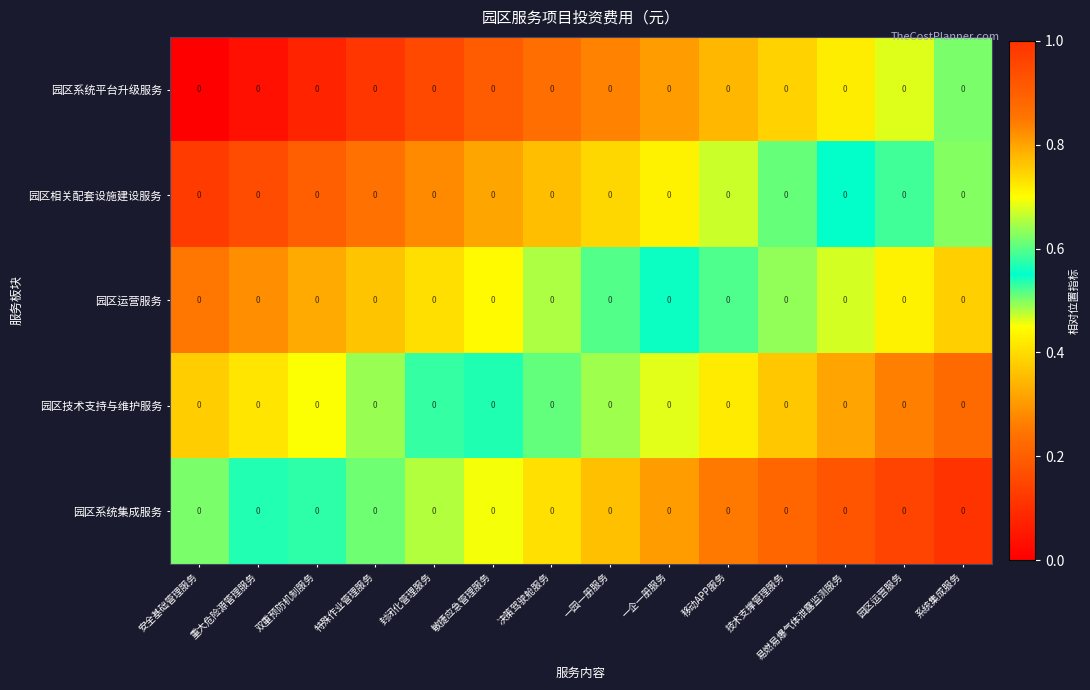

Count the number of categories in the chart.

14